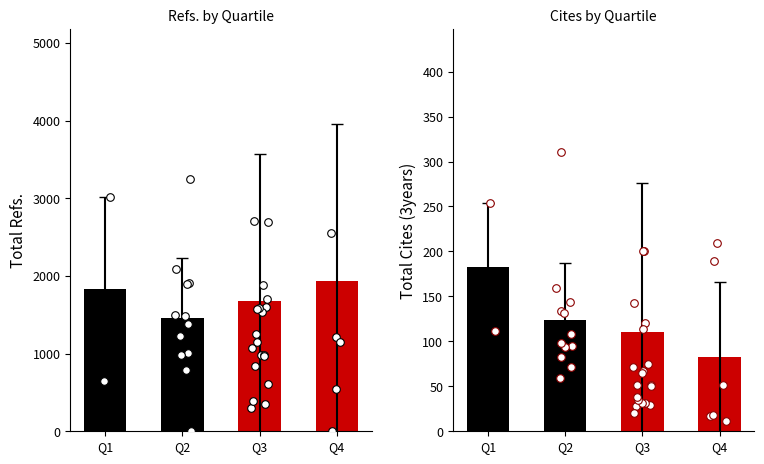

What is the total value across all series at Q4?

2013.3